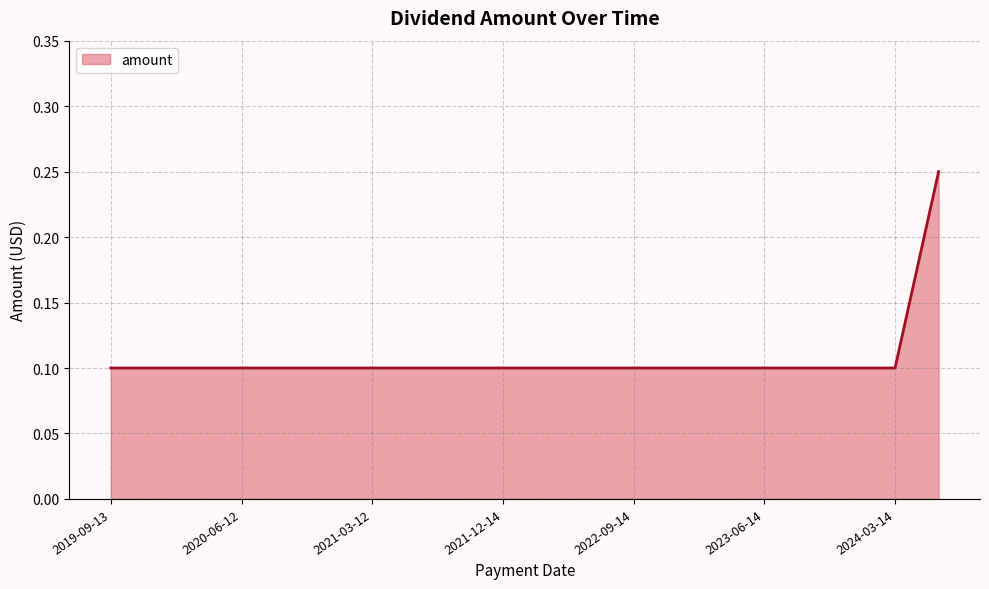

How many lines are shown in the chart?

1